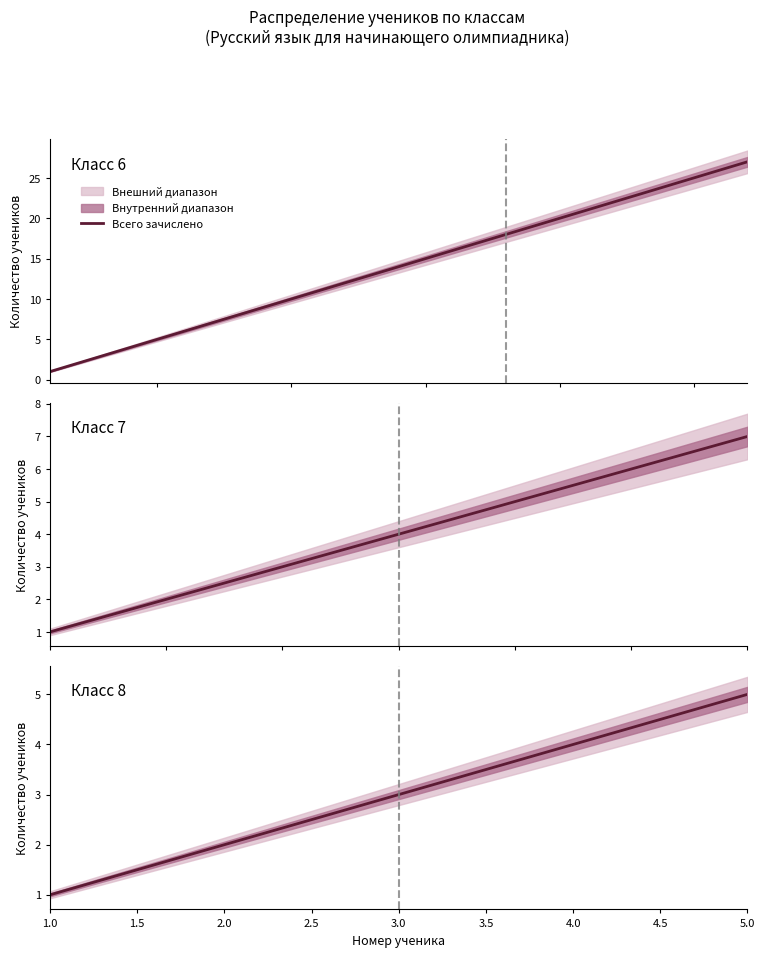

Where does the data first go above 3?

4.0